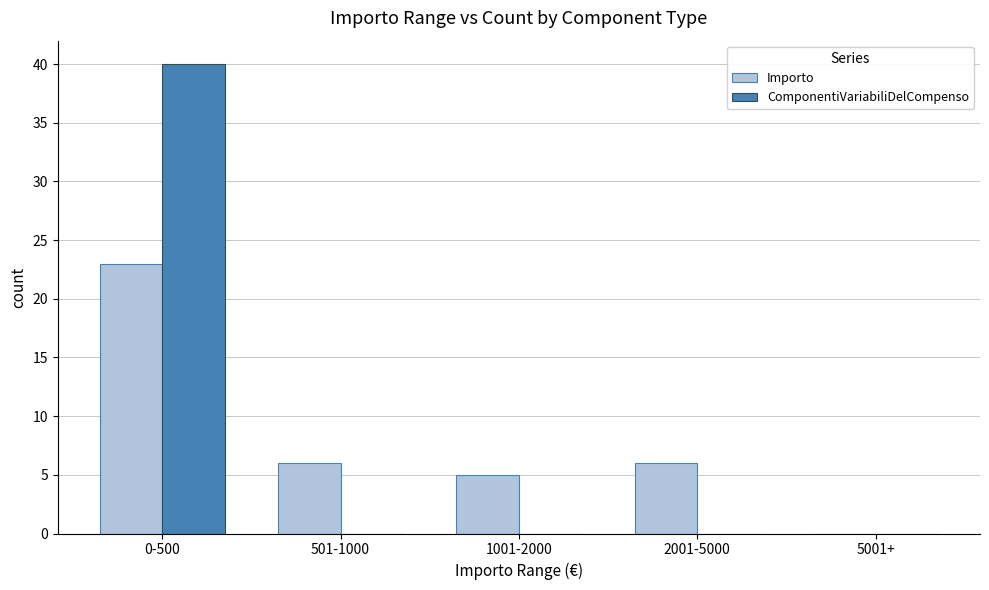

Is it true that Importo equals 6 at 501-1000?

True